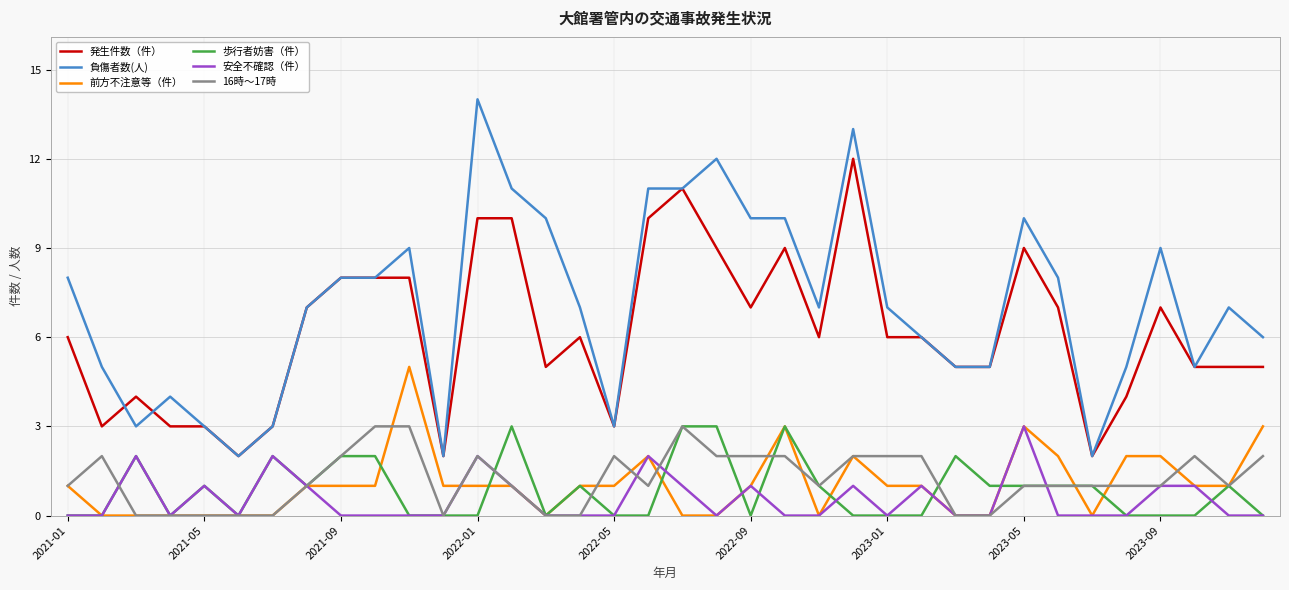

What is the average value of the 歩行者妨害（件） series?

1